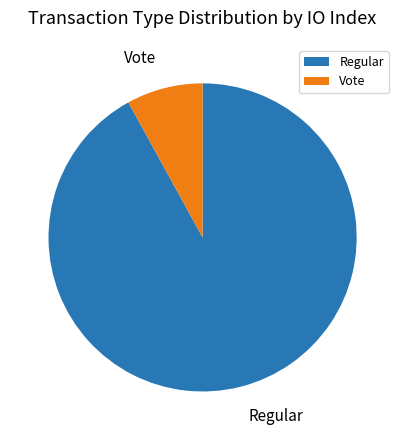

Count the number of slices in the pie.

2